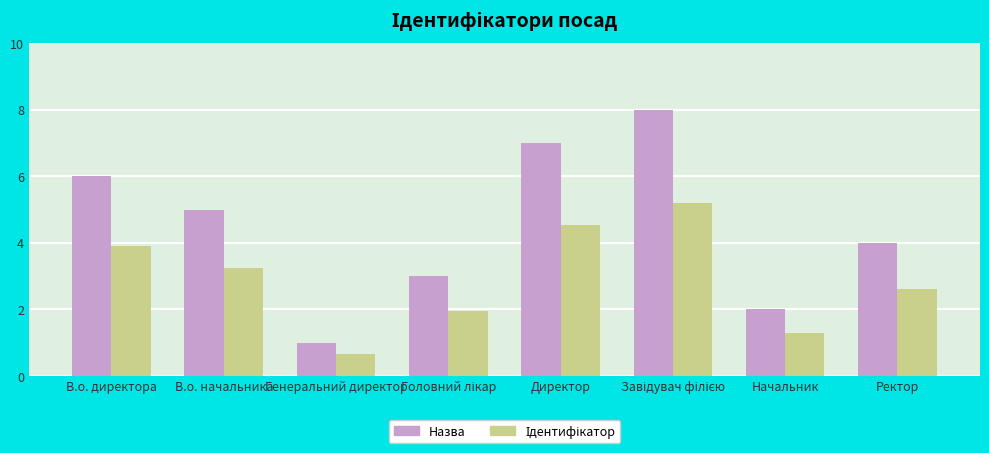

What is the minimum value shown in the chart?

0.7